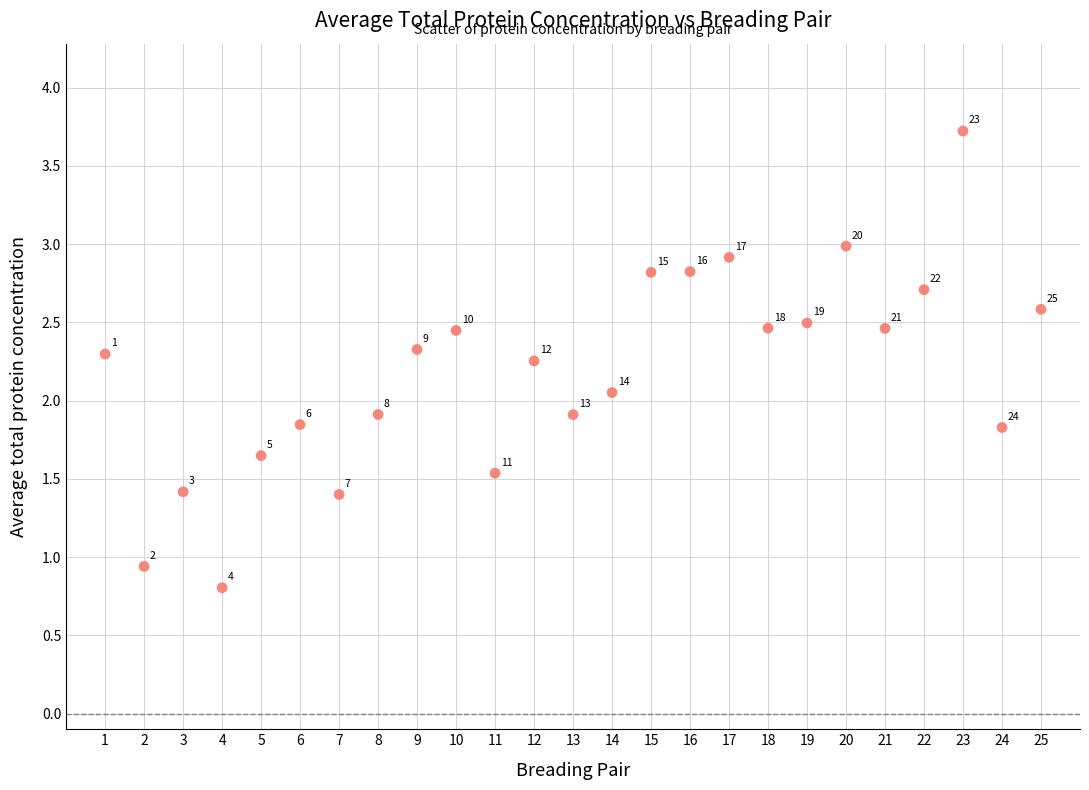

What is the range of X values (max minus min)?

24.0